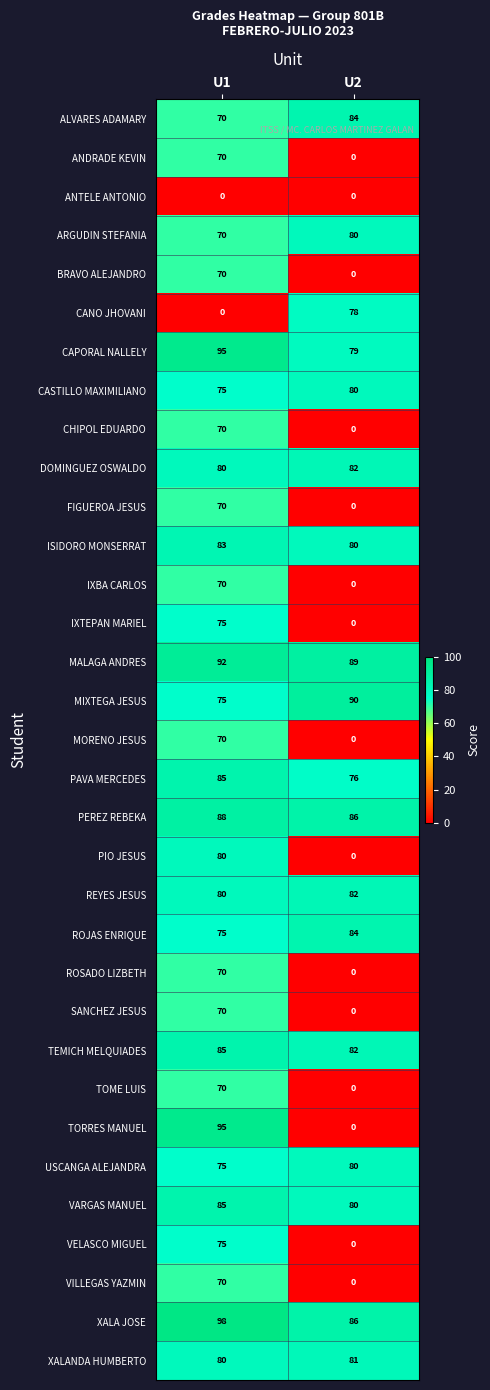

What is the difference between the maximum and minimum values in the MALAGA ANDRES series?

3